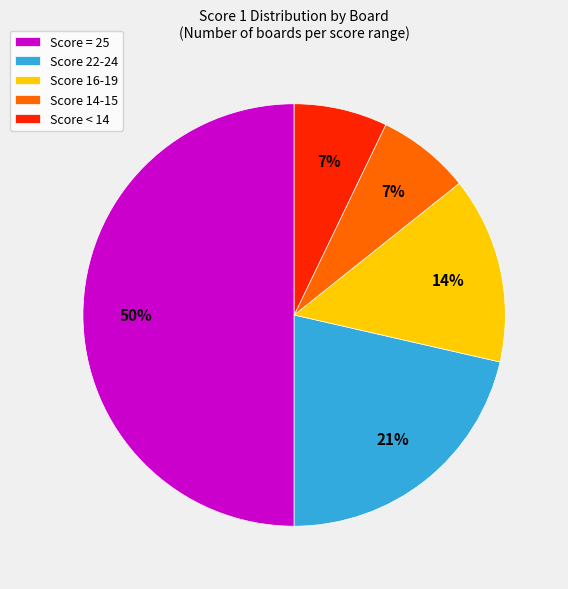

Does Score 22-24 represent more than half of the total?

No